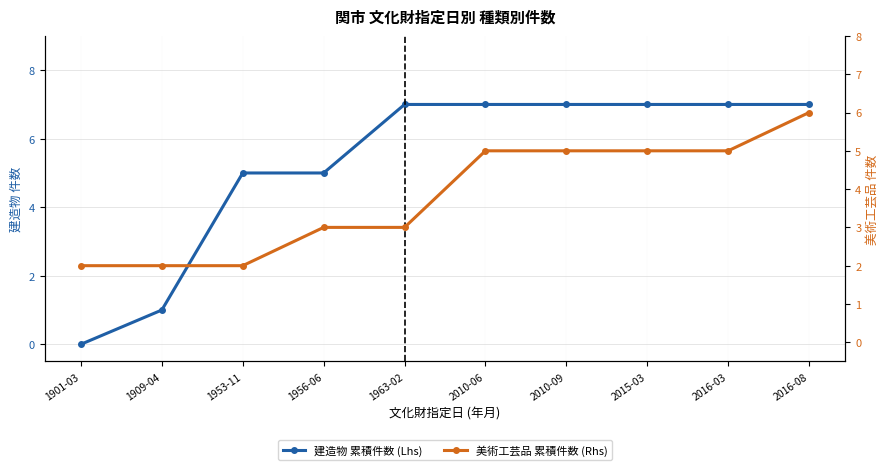

How many intersections are there between 美術工芸品 累積件数 (Rhs) and 建造物 累積件数 (Lhs)?

1